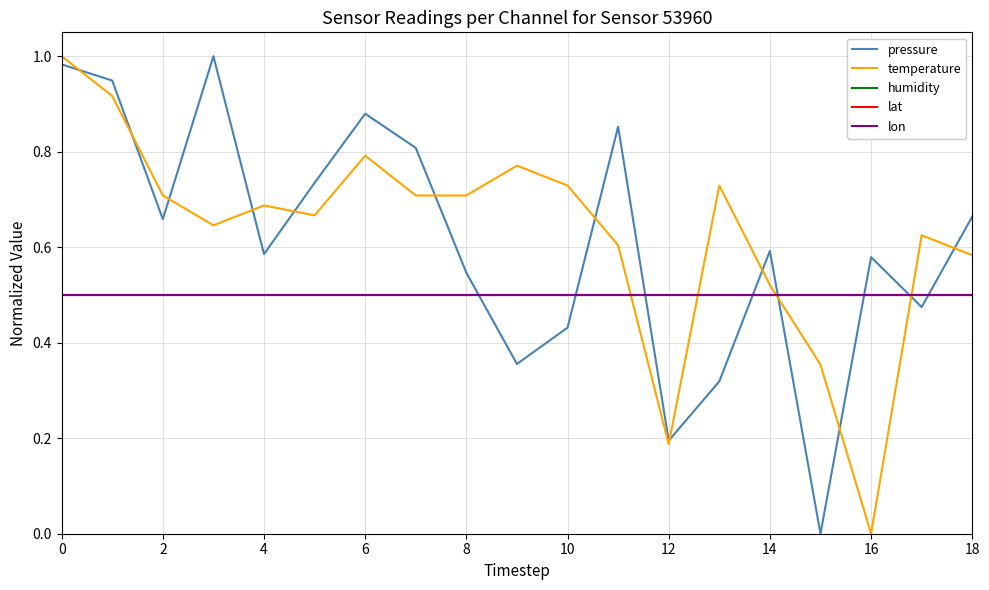

List the series in order of their peak value, highest first.

pressure, temperature, humidity, lat, lon